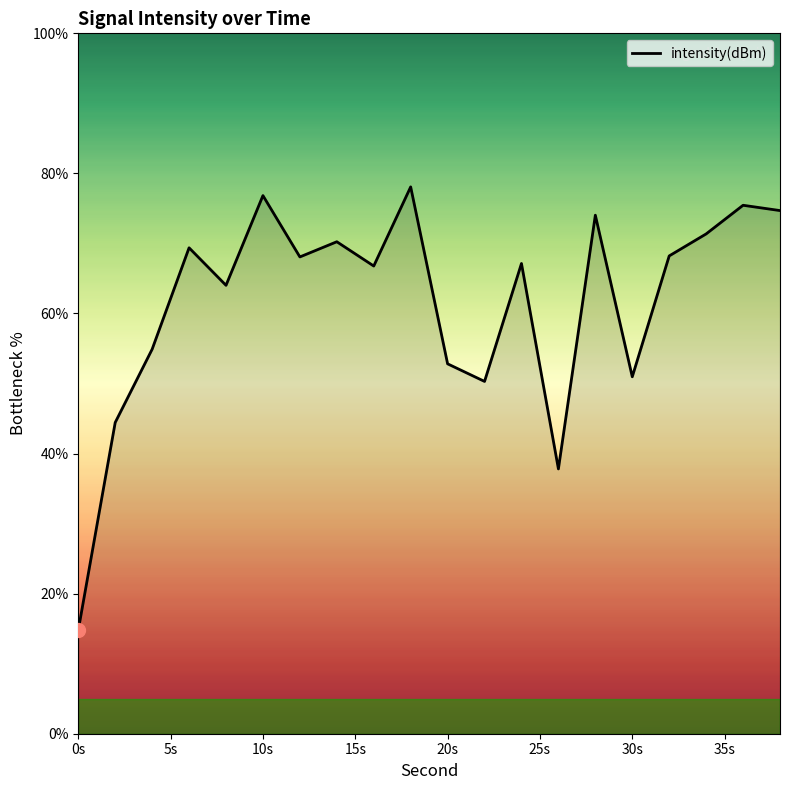

Is this an area chart (filled region under the line)?

No